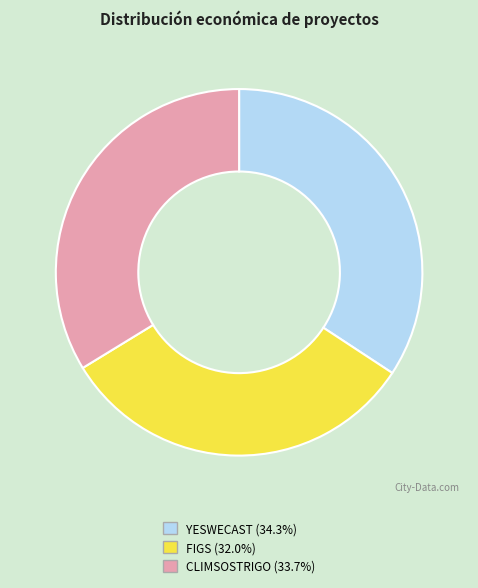

Is YESWECAST the majority of the pie?

No